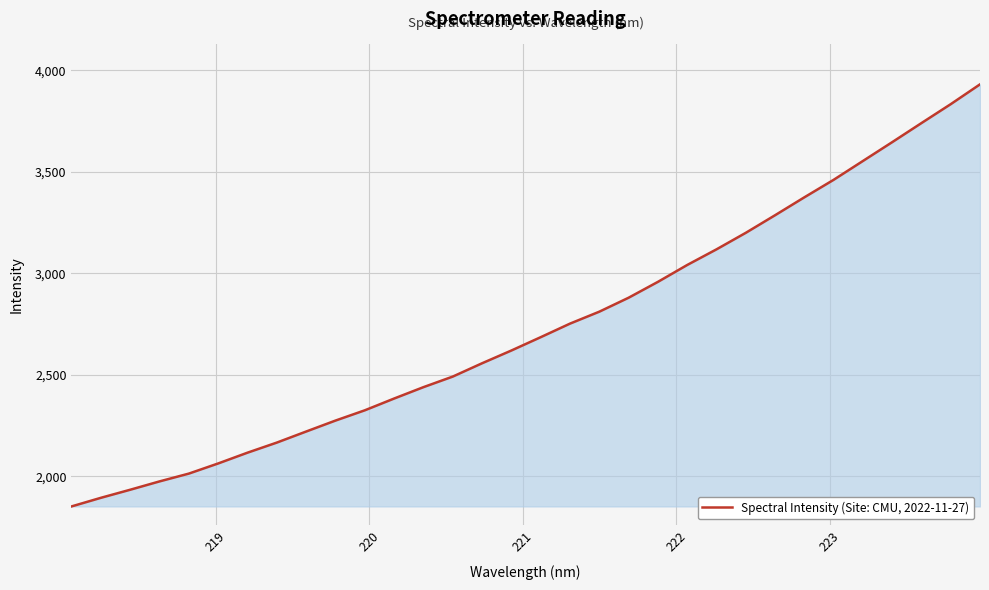

What is the difference between the maximum and minimum values?

2079.0